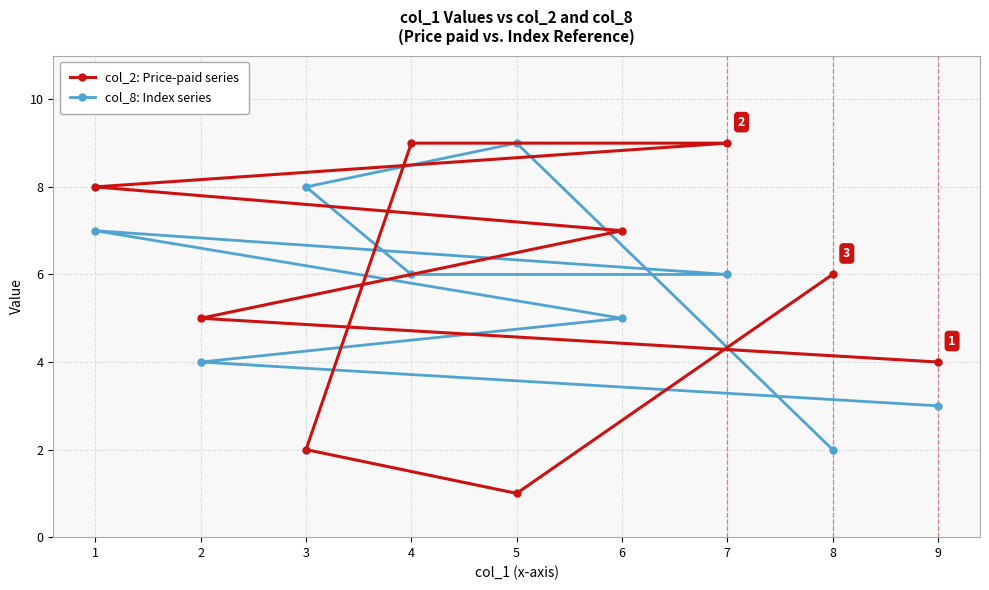

The value of col_2: Price-paid series at 1 is 8. True or false?

True